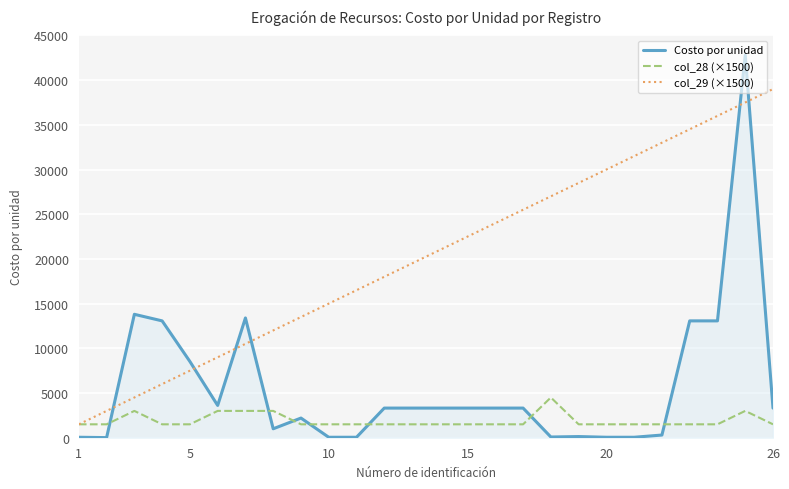

Rank the series by their average value, from lowest to highest.

col_28 (×1500), Costo por unidad, col_29 (×1500)